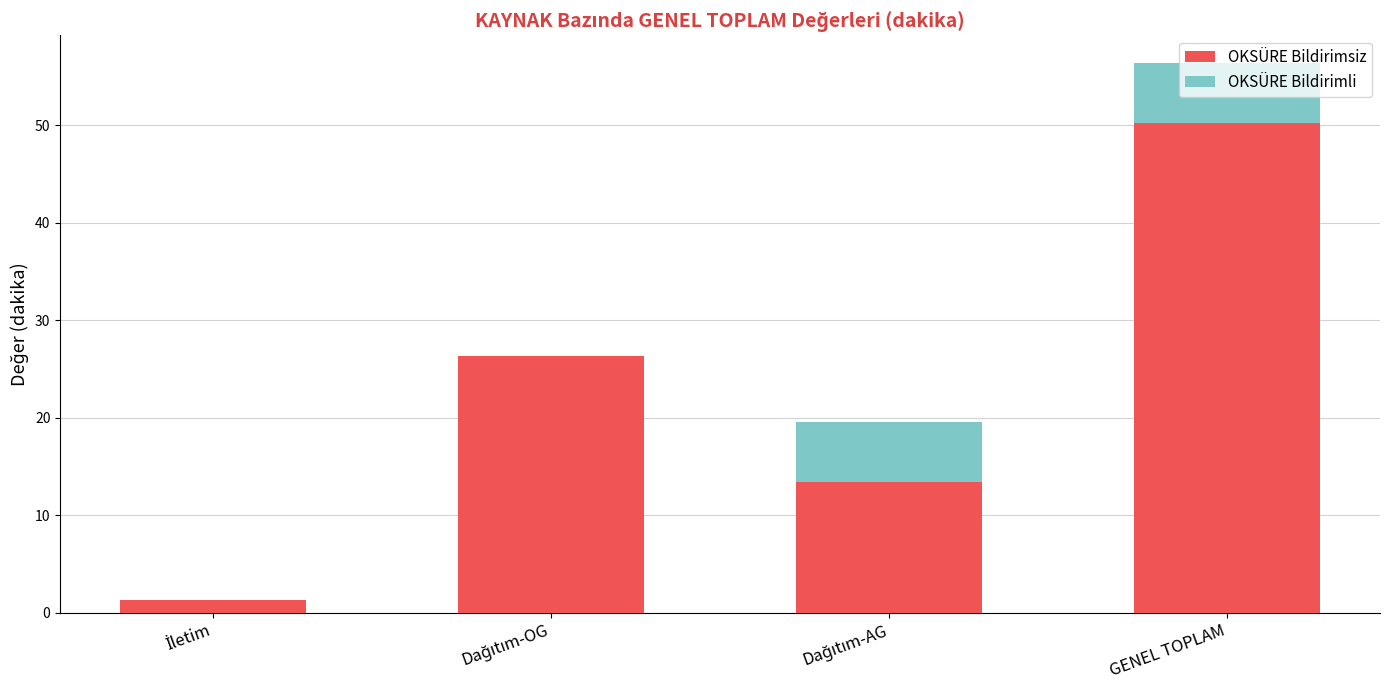

The value of OKSÜRE Bildirimsiz at GENEL TOPLAM is 50.3. True or false?

True